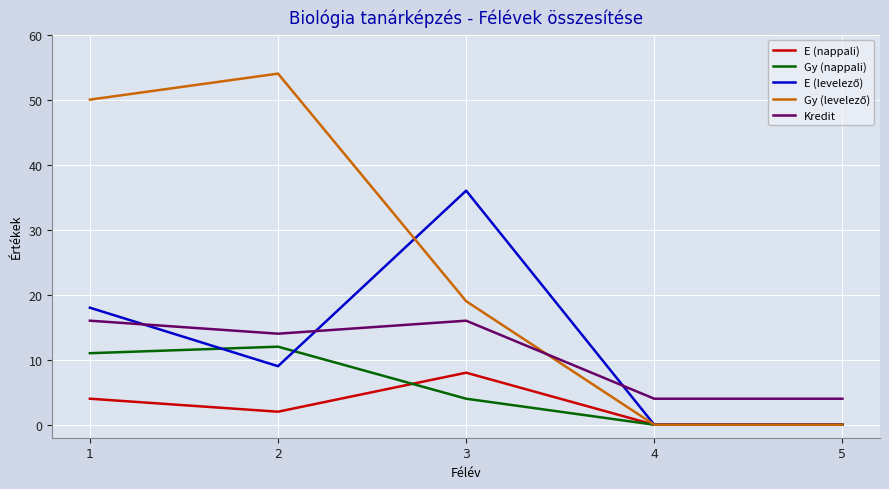

Where is the first local maximum for Gy (nappali)?

2